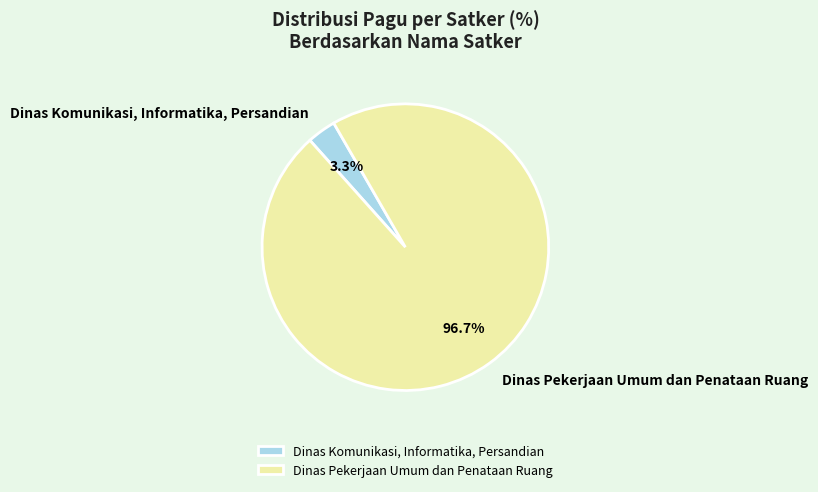

How many slices are in this pie chart?

2